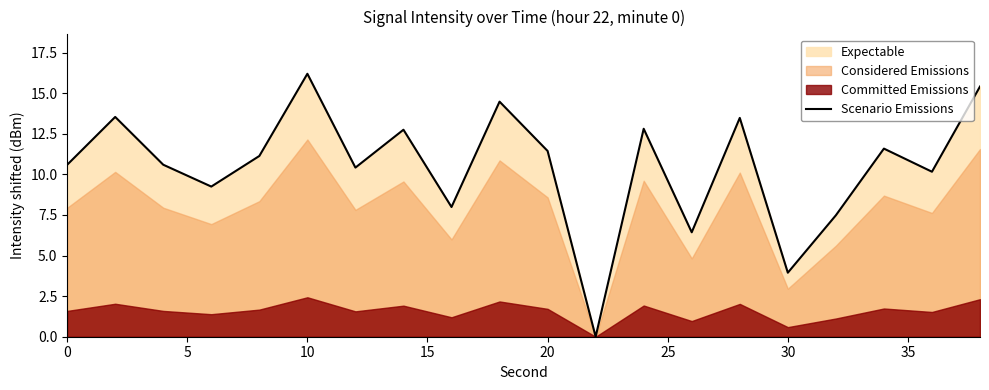

Reading left to right, extract all data points from this chart.

10.6	13.5	10.6	9.3	11.1	16.2	10.4	12.8	8.0	14.5	11.4	0.0	12.8	6.4	13.5	3.9	7.5	11.6	10.2	15.4